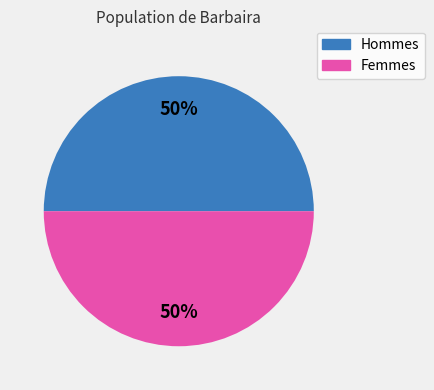

To the nearest percent, what is the average slice percentage?

50%